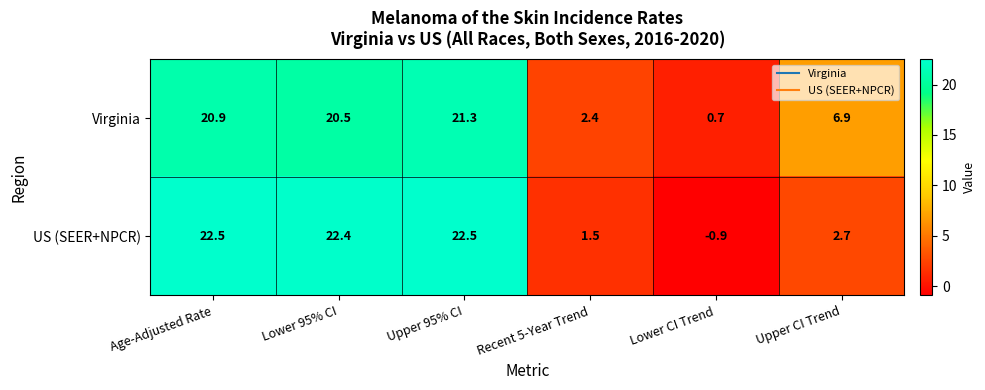

What is the difference between the US (SEER+NPCR) values at Upper 95% CI and Lower CI Trend?

23.4